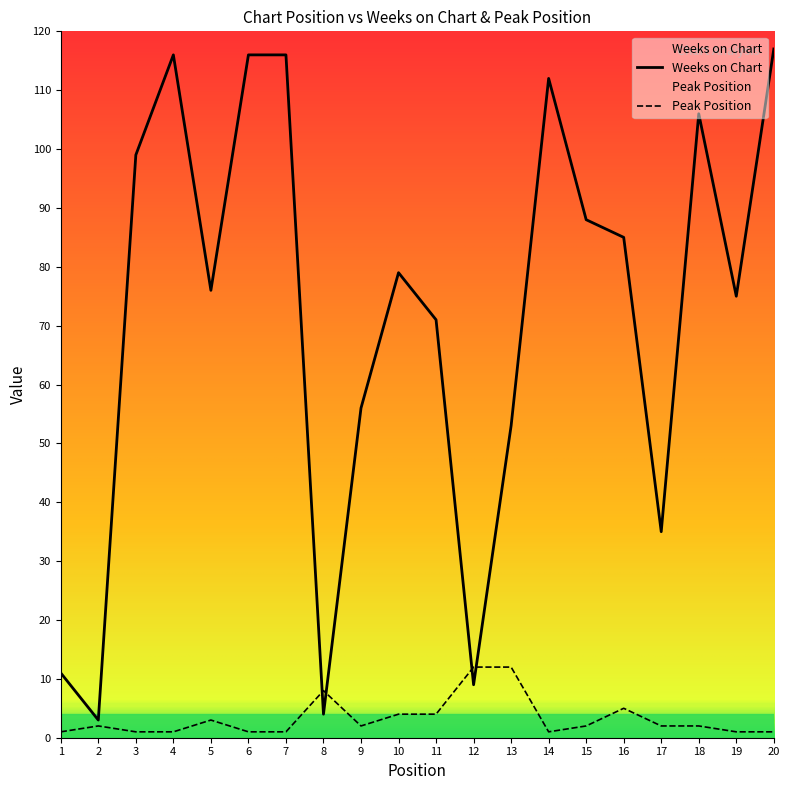

How many lines are shown in the chart?

2